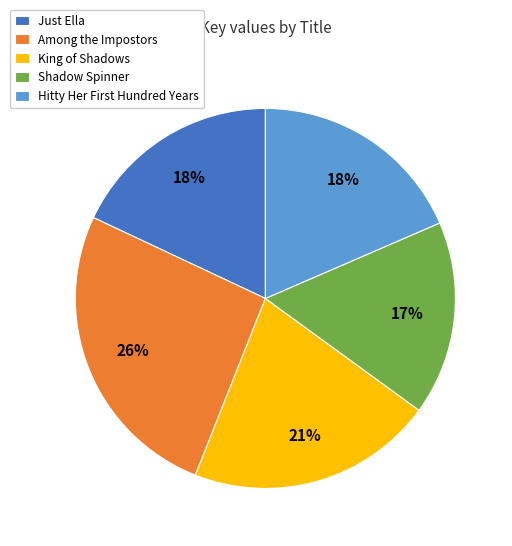

Which slice is the largest?

Among the Impostors